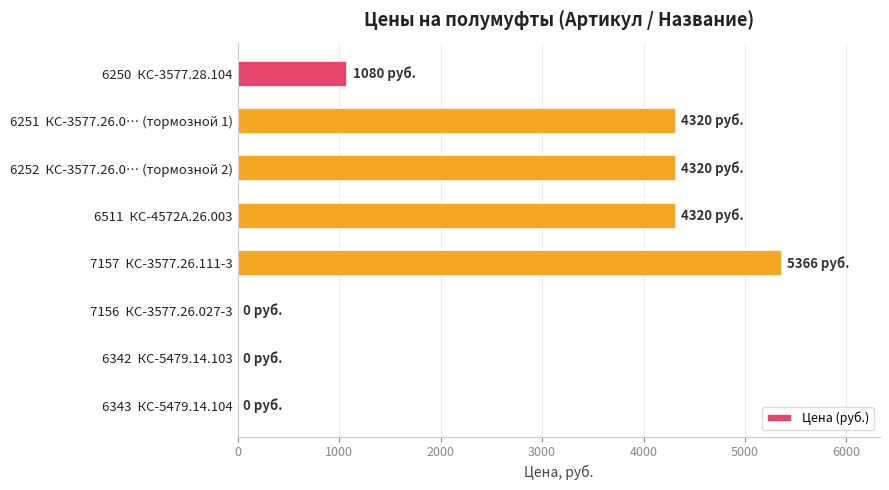

What is the maximum value shown in the chart?

5366